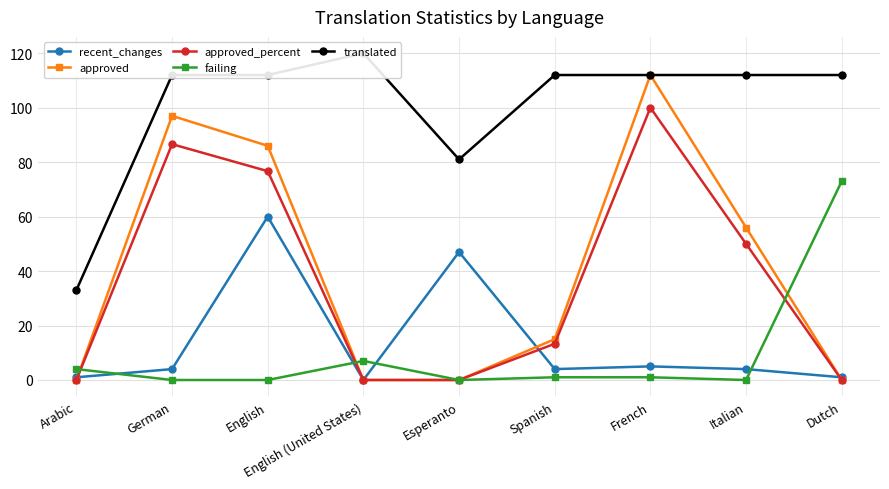

Reading right to left, extract all data points from this chart.

recent_changes: Dutch=1.0	Italian=4.0	French=5.0	Spanish=4.0	Esperanto=47.0	English (United States)=0.0	English=60.0	German=4.0	Arabic=1.0
approved: Dutch=0.0	Italian=56.0	French=112.0	Spanish=15.0	Esperanto=0.0	English (United States)=0.0	English=86.0	German=97.0	Arabic=0.0
approved_percent: Dutch=0.0	Italian=50.0	French=100.0	Spanish=13.3	Esperanto=0.0	English (United States)=0.0	English=76.7	German=86.6	Arabic=0.0
failing: Dutch=73.0	Italian=0.0	French=1.0	Spanish=1.0	Esperanto=0.0	English (United States)=7.0	English=0.0	German=0.0	Arabic=4.0
translated: Dutch=112.0	Italian=112.0	French=112.0	Spanish=112.0	Esperanto=81.0	English (United States)=120.0	English=112.0	German=112.0	Arabic=33.0